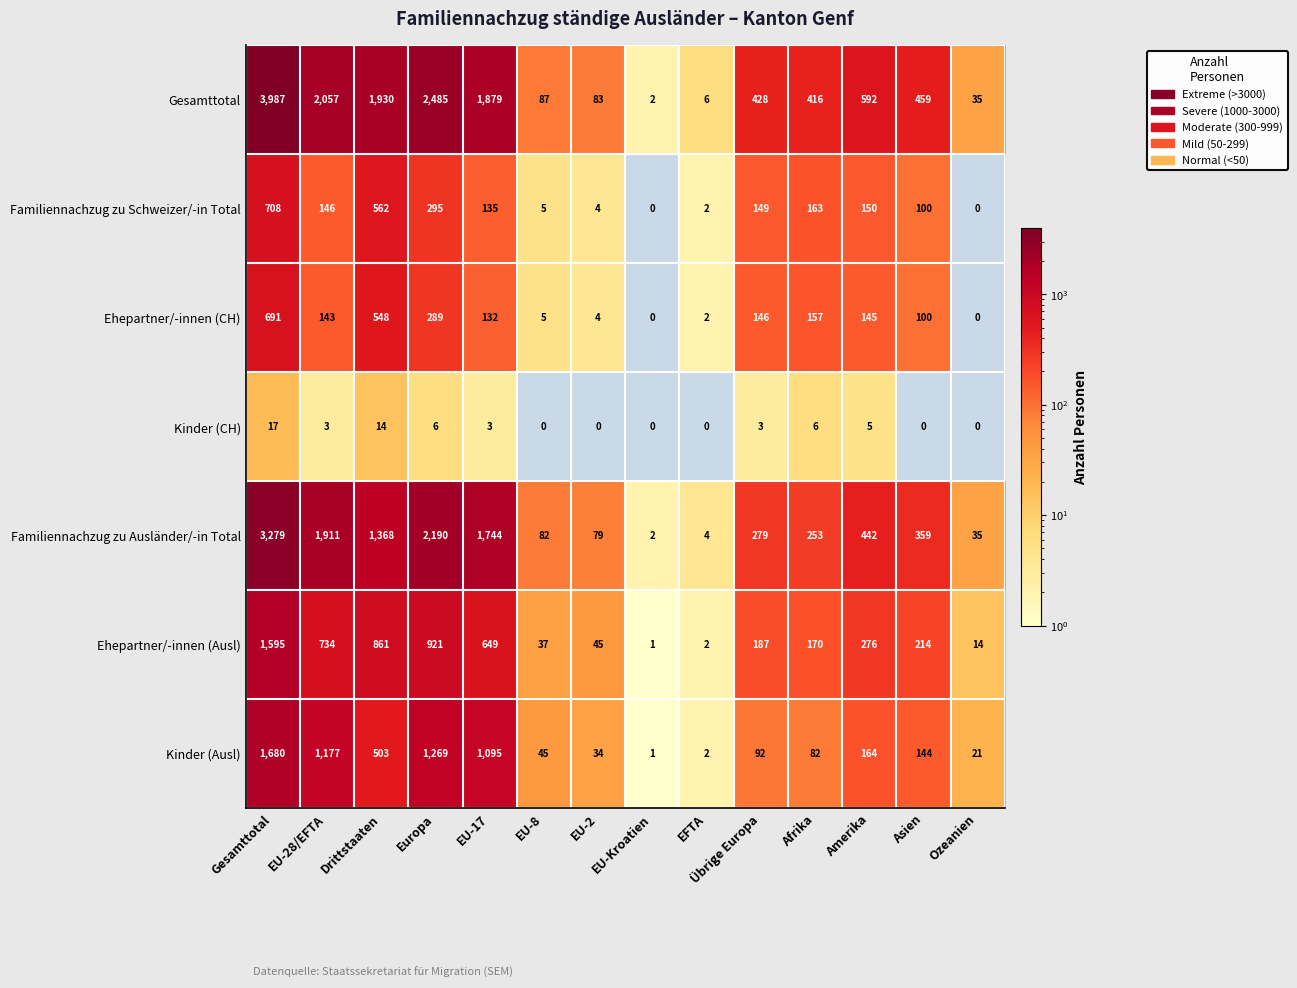

Is the value of Gesamttotal at Ozeanien greater than the value of Ehepartner/-innen (CH) at Gesamttotal?

No